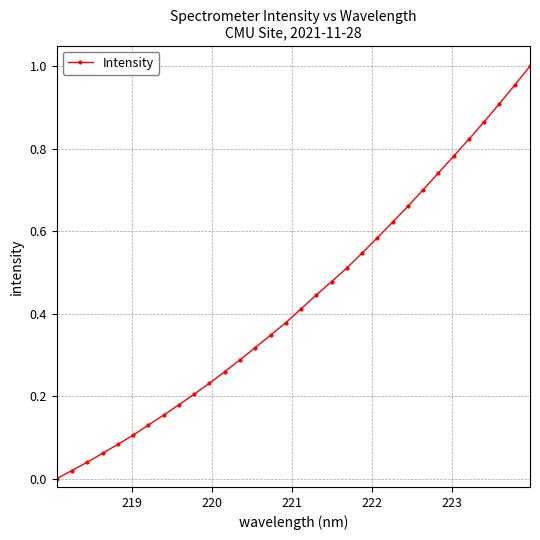

Count the number of data series in this chart.

1